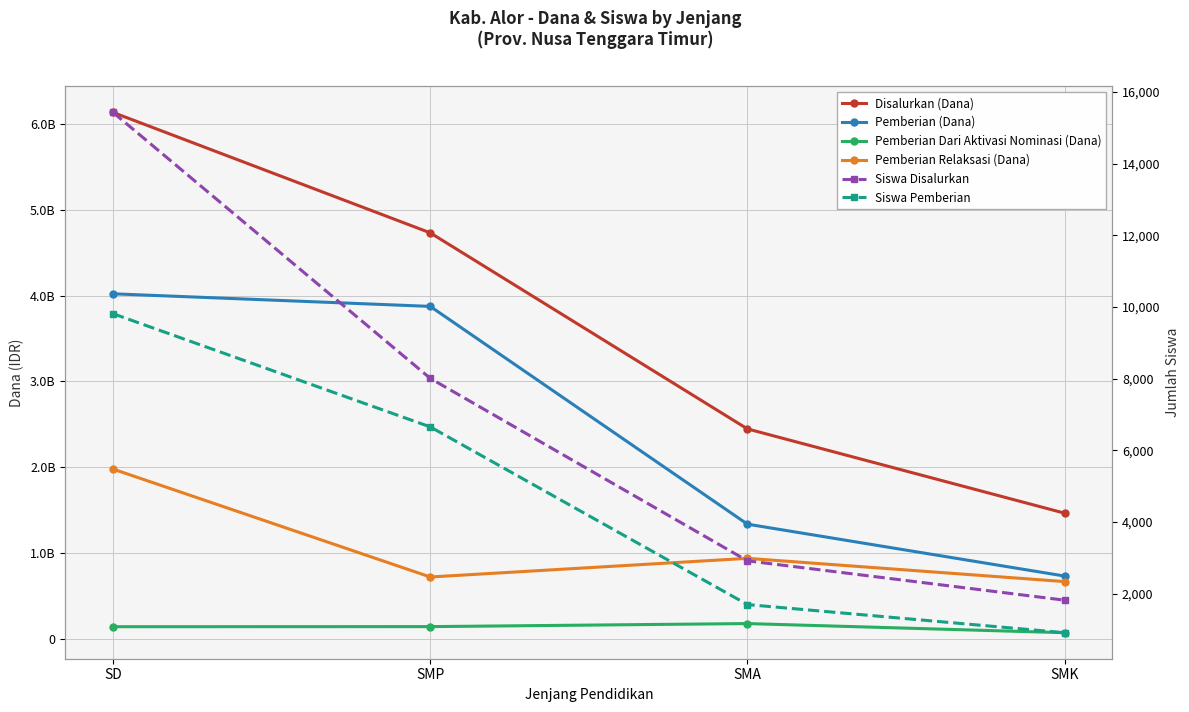

At how many categories does at least one series exceed 512347581?

4